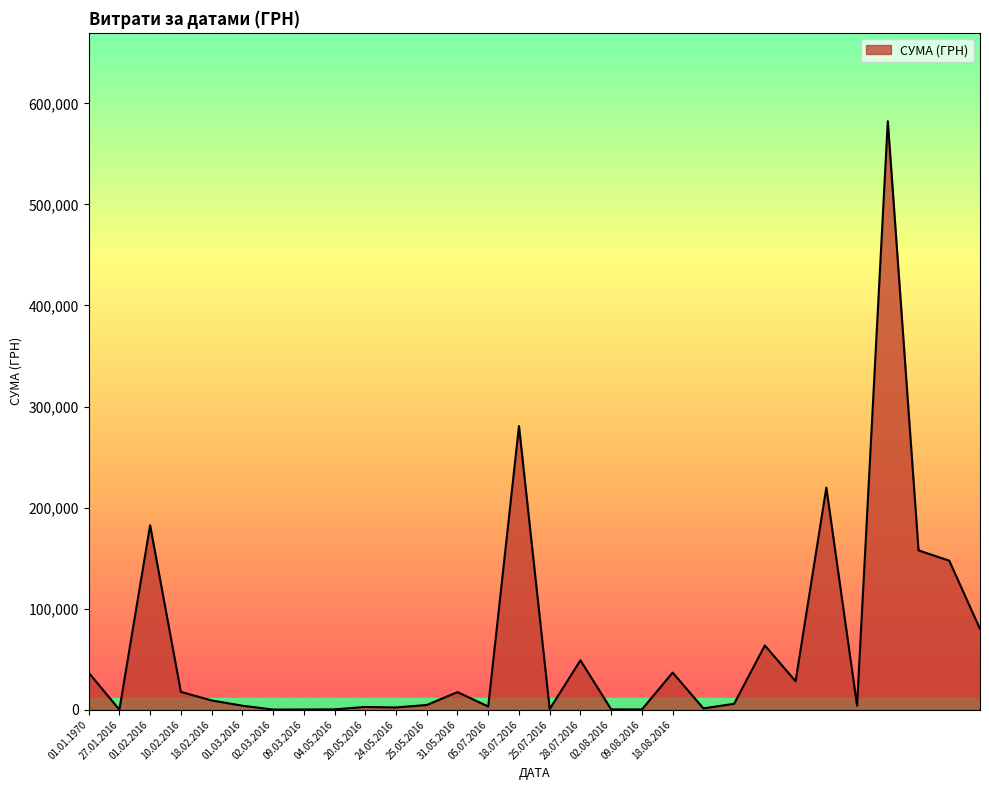

What is the minimum value shown in the chart?

23.1